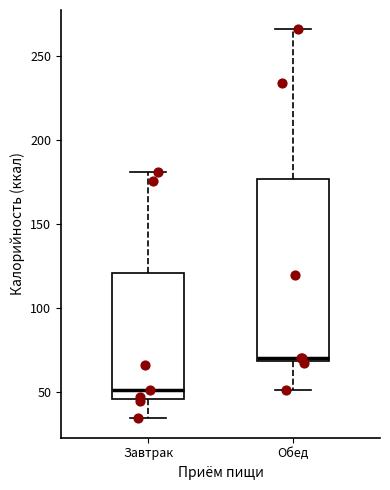

Where does the upper whisker of the box for Завтрак end on the y-axis? The values are not printed on the chart, so give them approximately, as read against the axis.

180